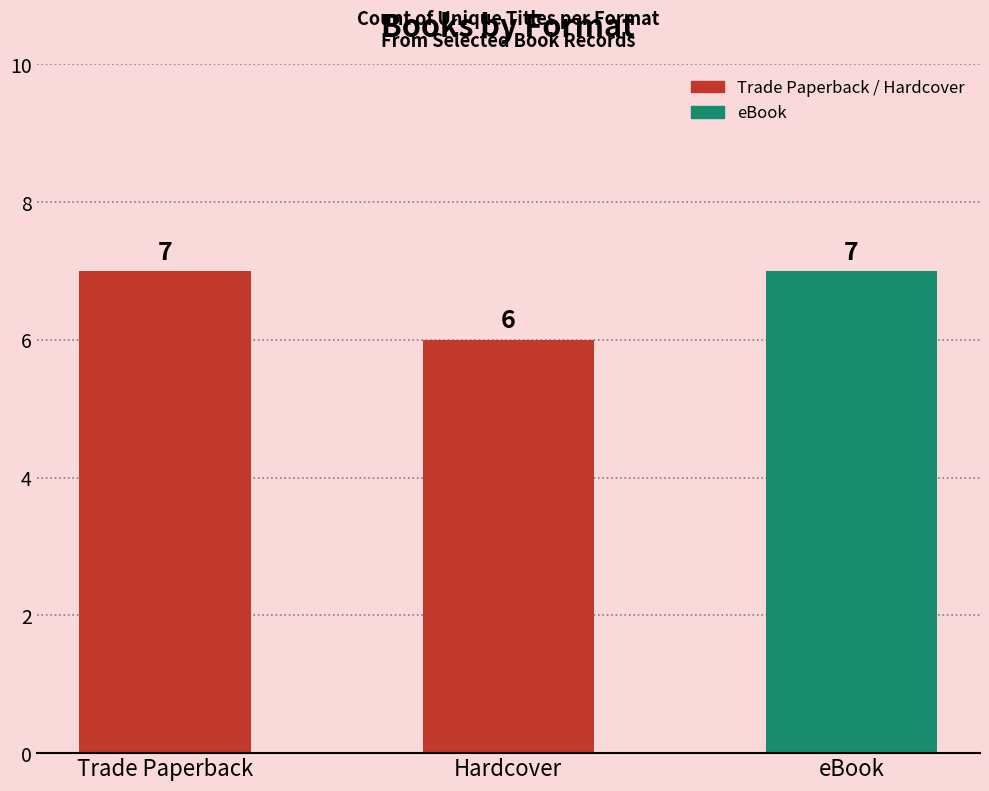

What is the smallest value displayed?

6